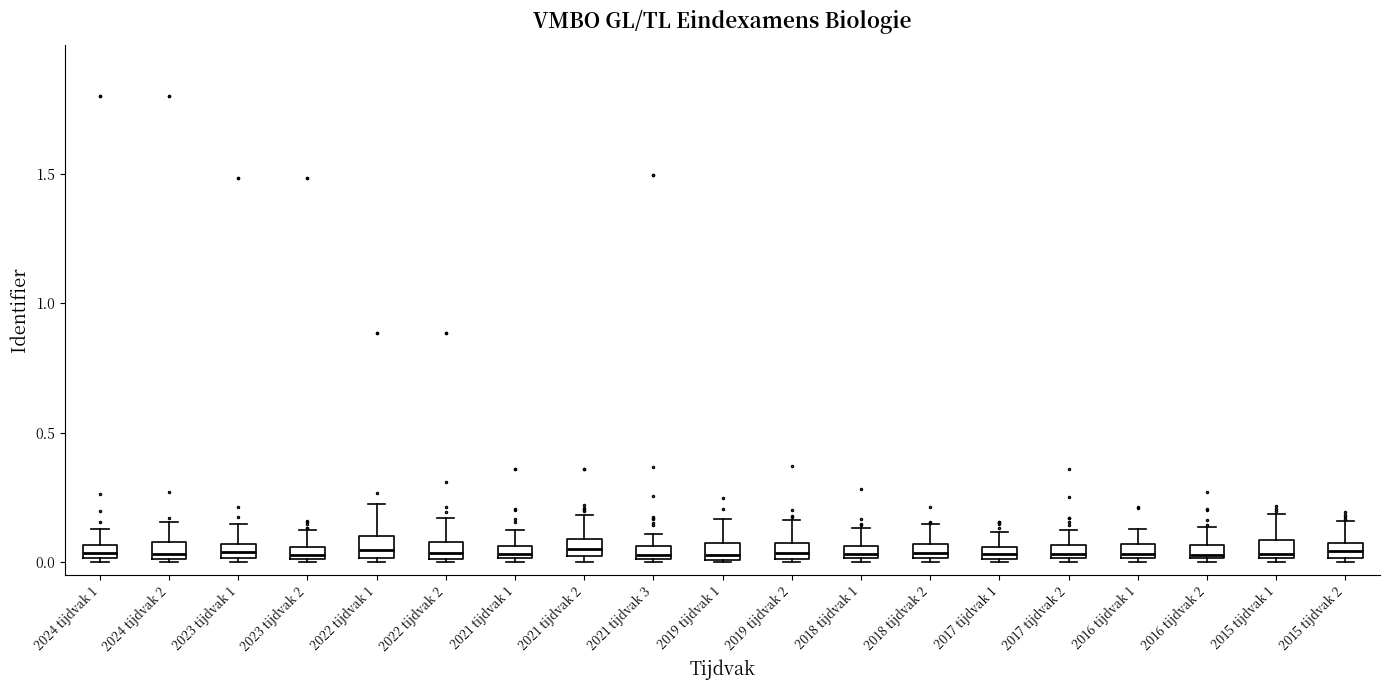

Where is the upper edge of the box for 2017 tijdvak 1 on the y-axis? The values are not printed on the chart, so give them approximately, as read against the axis.

0.05